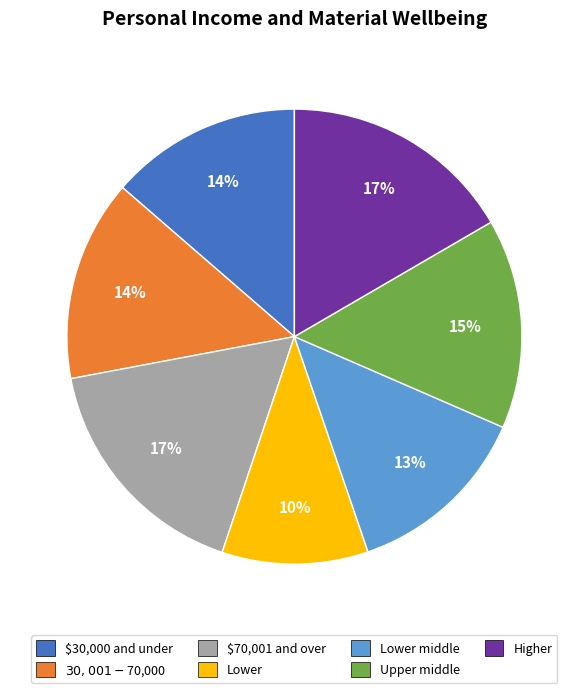

The $30,000 and under slice represents 14% of the pie. True or false?

True